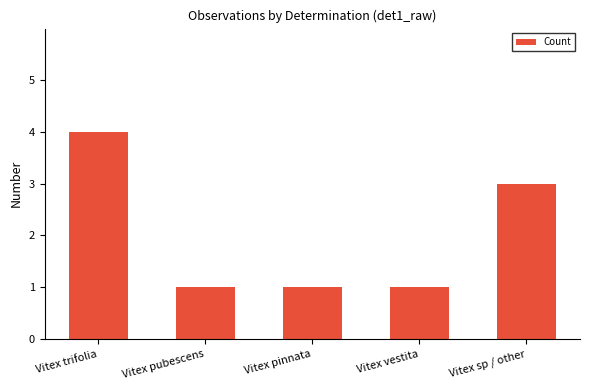

What is the label of the 2nd bar from the right?

Vitex vestita